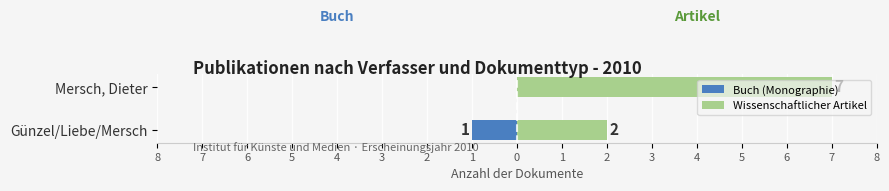

How many data points does each series have?

2